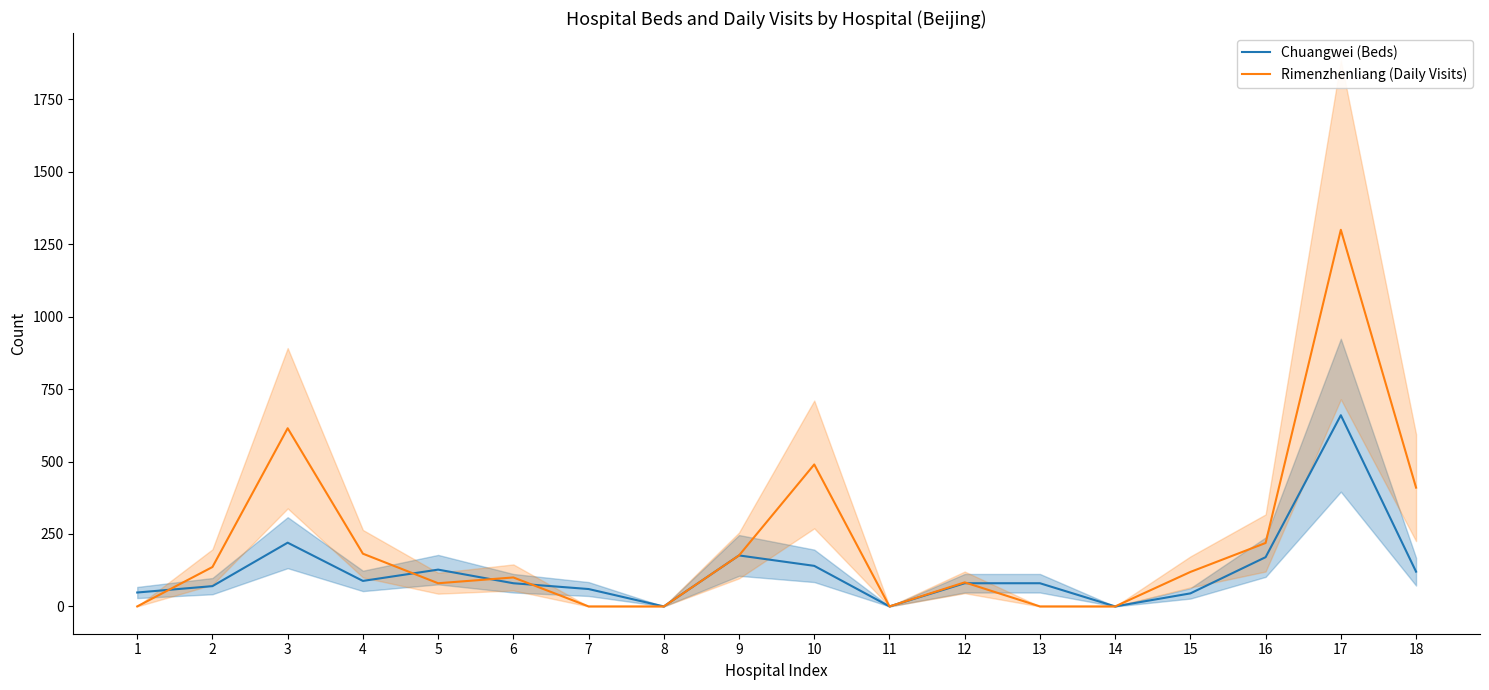

Reading right to left, what are all the values shown in this chart?

Chuangwei (Beds): 18=120	17=660	16=170	15=45	14=0	13=80	12=80	11=0	10=140	9=176	8=0	7=60	6=80	5=127	4=88	3=220	2=70	1=48
Rimenzhenliang (Daily Visits): 18=410	17=1300	16=219	15=119	14=0	13=0	12=83	11=0	10=490	9=176	8=0	7=0	6=100	5=80	4=182	3=615	2=136	1=0